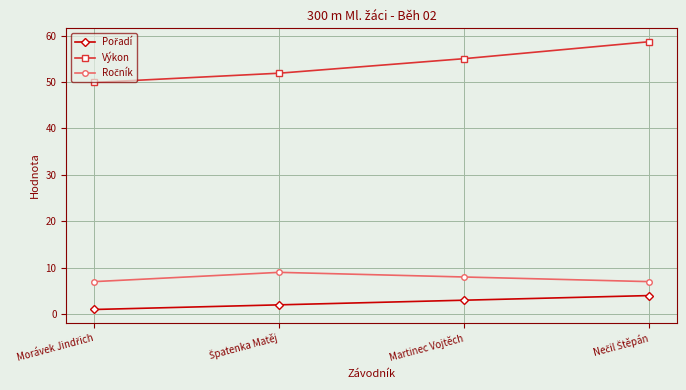

Which series has the widest spread of values?

Výkon